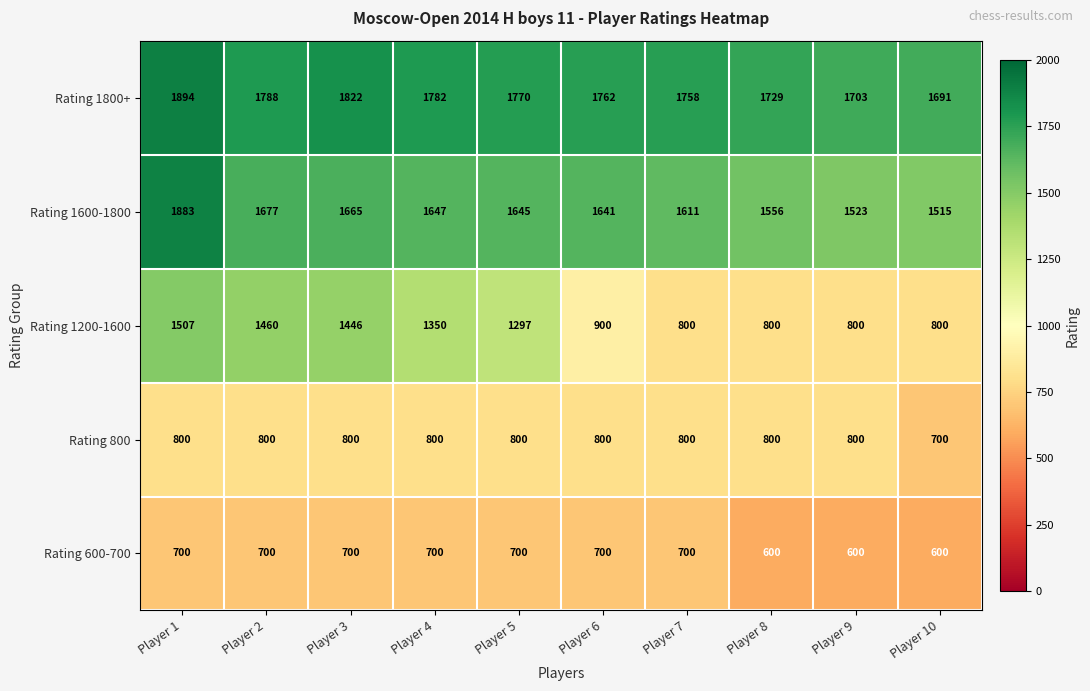

Which series changed the most between Player 5 and Player 6?

Rating 1200-1600